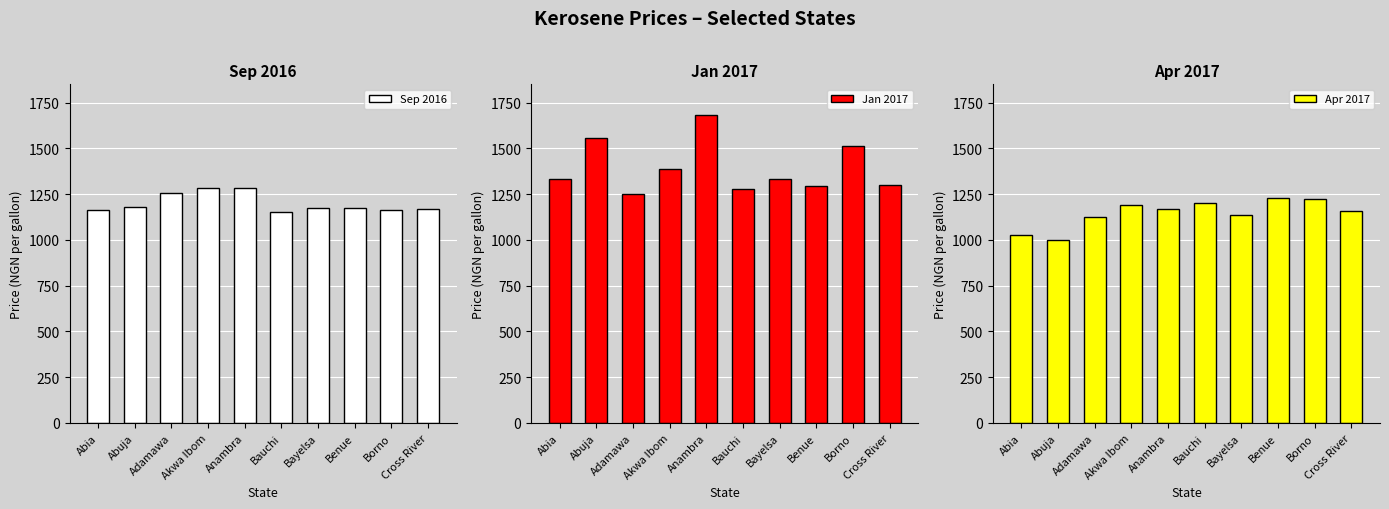

Rank the categories by Jan 2017 value from highest to lowest.

Anambra, Abuja, Borno, Akwa Ibom, Abia, Bayelsa, Cross River, Benue, Bauchi, Adamawa